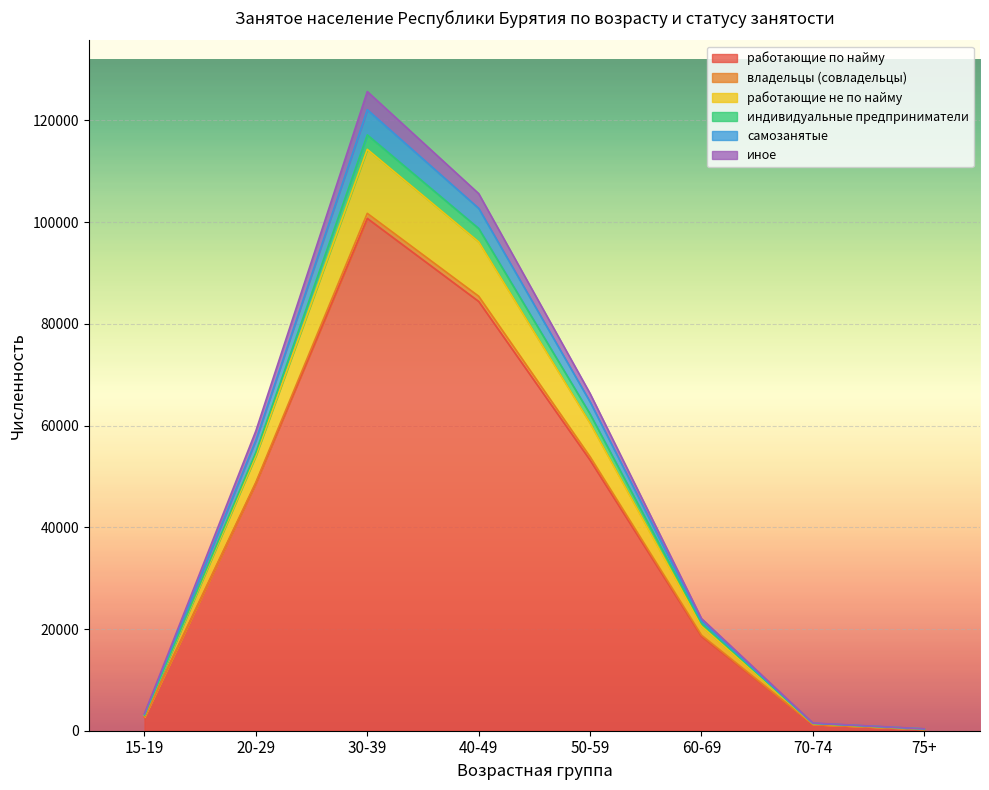

What is the lowest value of the самозанятые series?

374